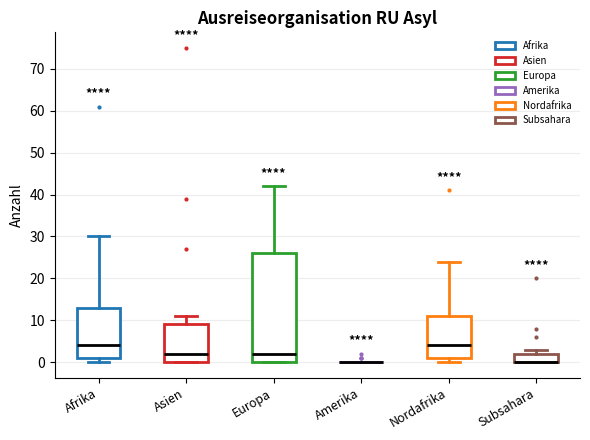

Reading left to right, transcribe this box plot: for each box, give where its median line is, the range the box spans, and where its two whiskers end, as read against the y-axis. The values are not printed on the chart, so give them approximately, as read against the axis.

Afrika: median 4, box 1 to 13, whiskers 0 to 30
Asien: median 2, box 0 to 9, whiskers 0 to 11
Europa: median 2, box 0 to 26, whiskers 0 to 42
Amerika: box collapsed to a line at 0, whiskers 0 to 0
Nordafrika: median 4, box 1 to 11, whiskers 0 to 24
Subsahara: median 0 (drawn on the box's lower edge), box 0 to 2, whiskers 0 to 3